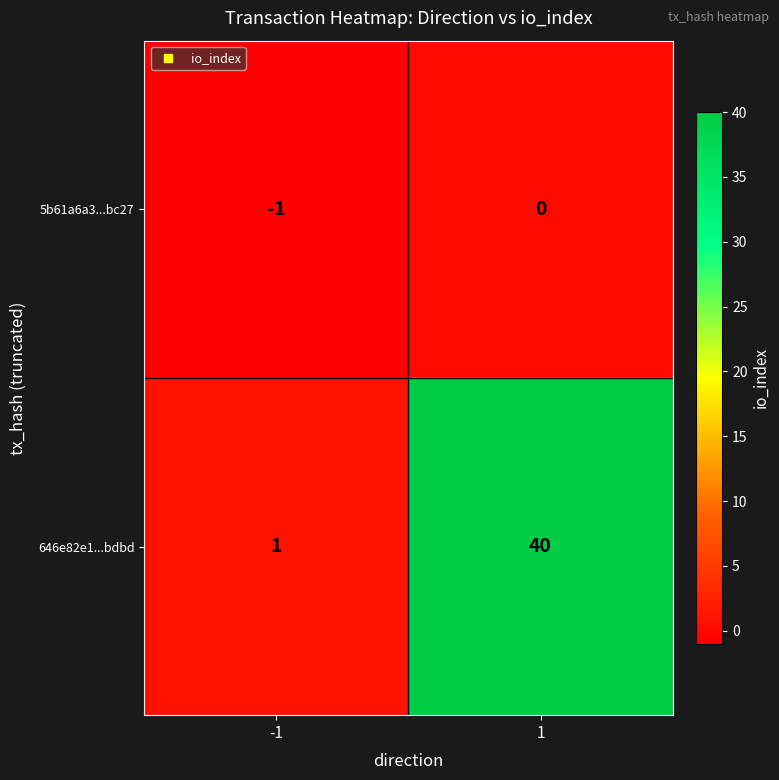

What is the spread (max minus min) of values at 1?

40